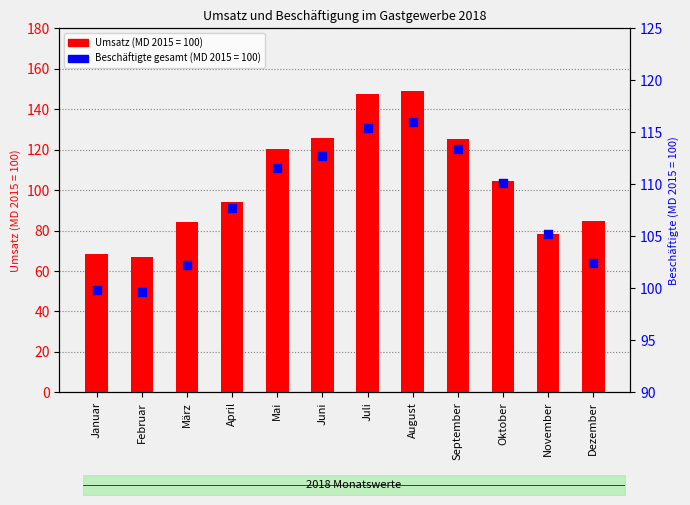

Which series contains the highest Y value?

Umsatz 2018